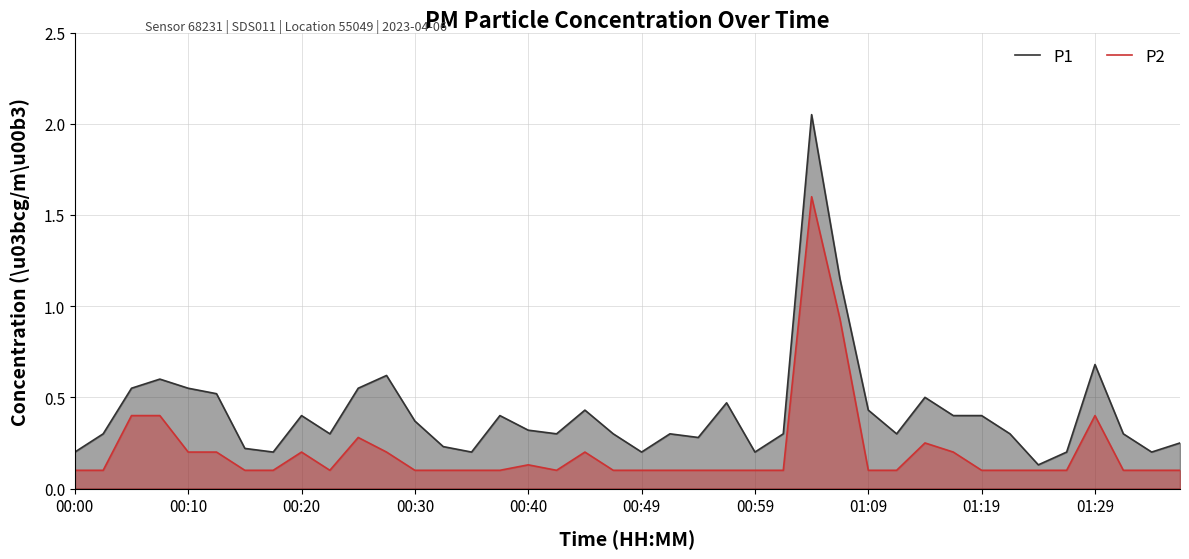

True or false: P2 has more than 2 interior local peaks.

True